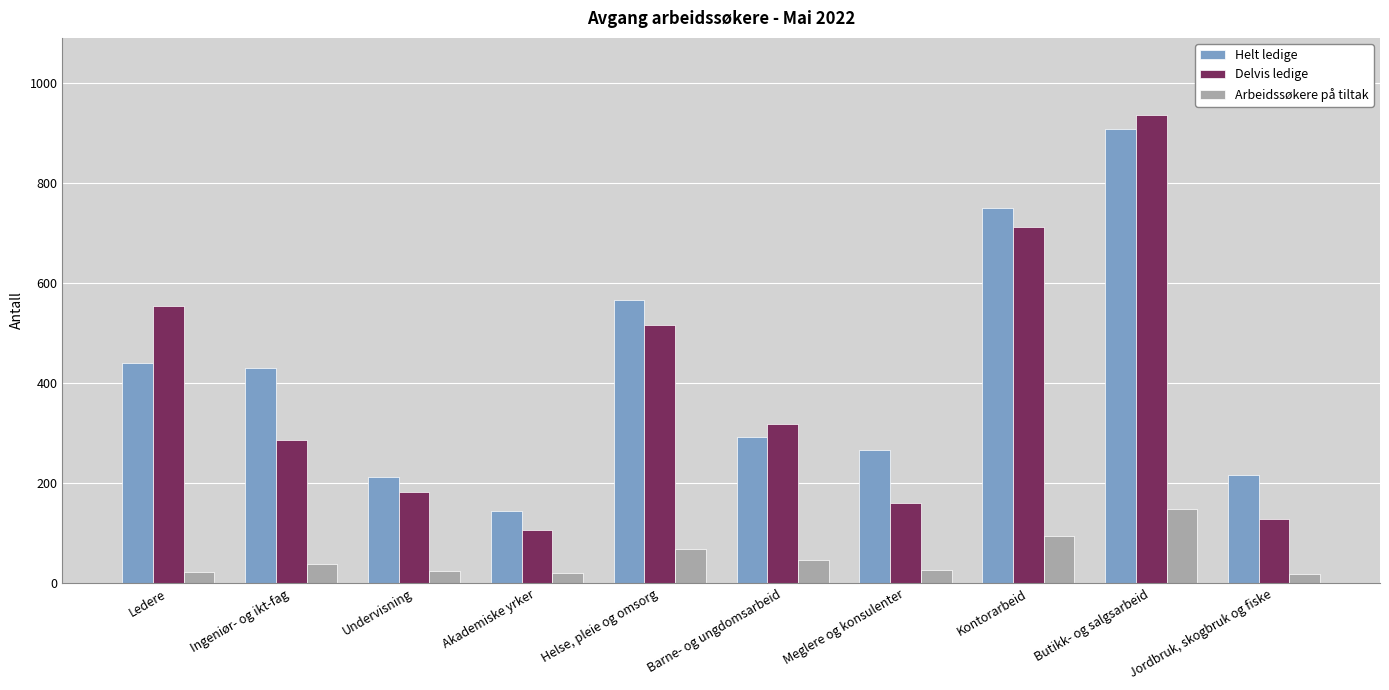

What is the minimum value shown in the chart?

18